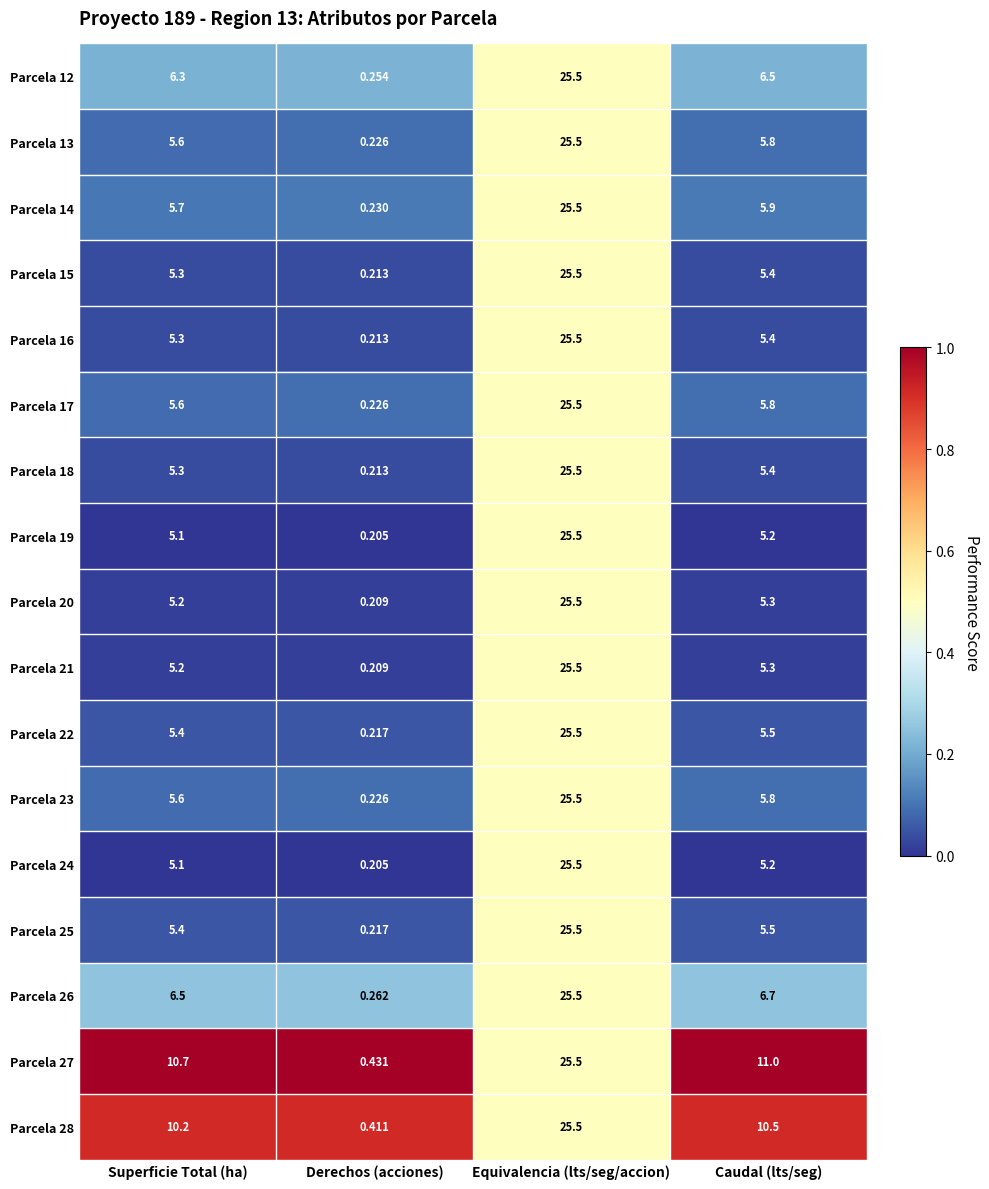

Rank the categories by Parcela 16 value from highest to lowest.

Equivalencia (lts/seg/accion), Caudal (lts/seg), Superficie Total (ha), Derechos (acciones)